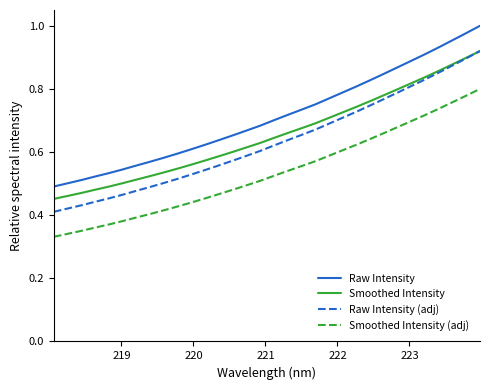

True or false: Raw Intensity (adj) and Raw Intensity intersect in this chart.

False